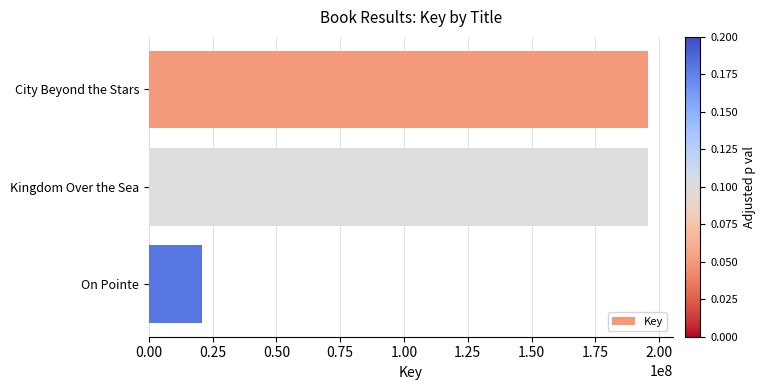

What is the label of the 3rd bar from the bottom?

City Beyond the Stars